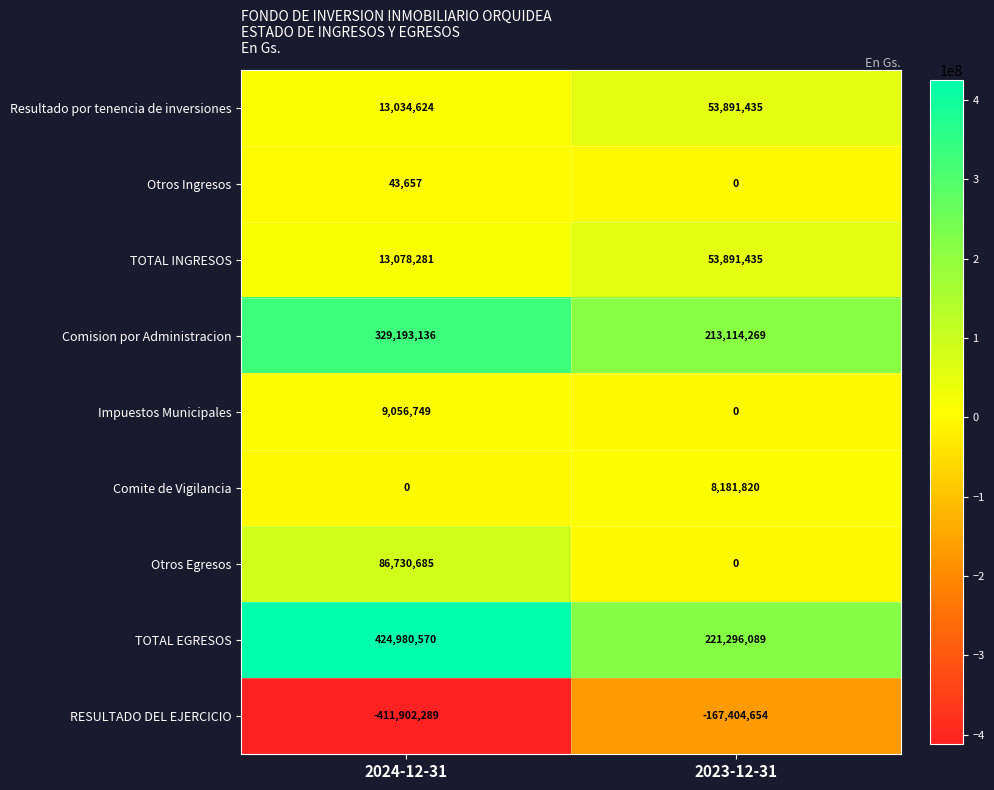

Rank the series at 2024-12-31 from lowest to highest value.

RESULTADO DEL EJERCICIO, Comite de Vigilancia, Otros Ingresos, Impuestos Municipales, Resultado por tenencia de inversiones, TOTAL INGRESOS, Otros Egresos, Comision por Administracion, TOTAL EGRESOS